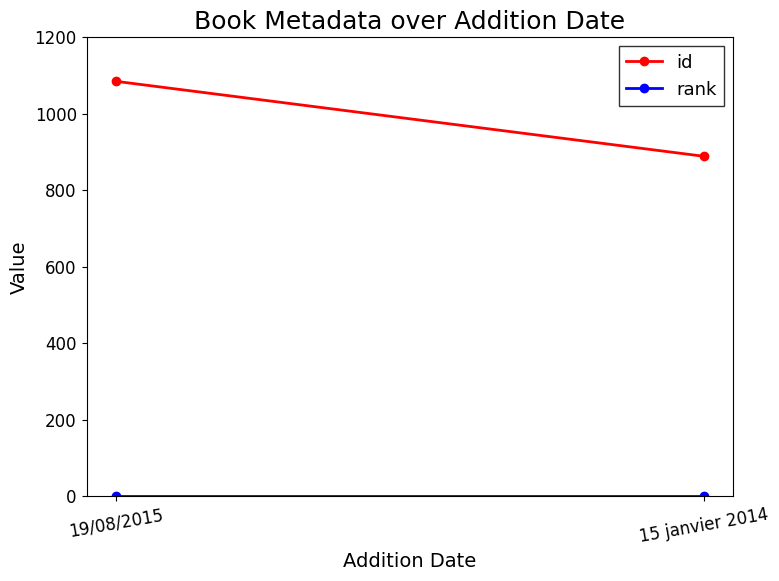

What is the maximum value shown in the chart?

1085